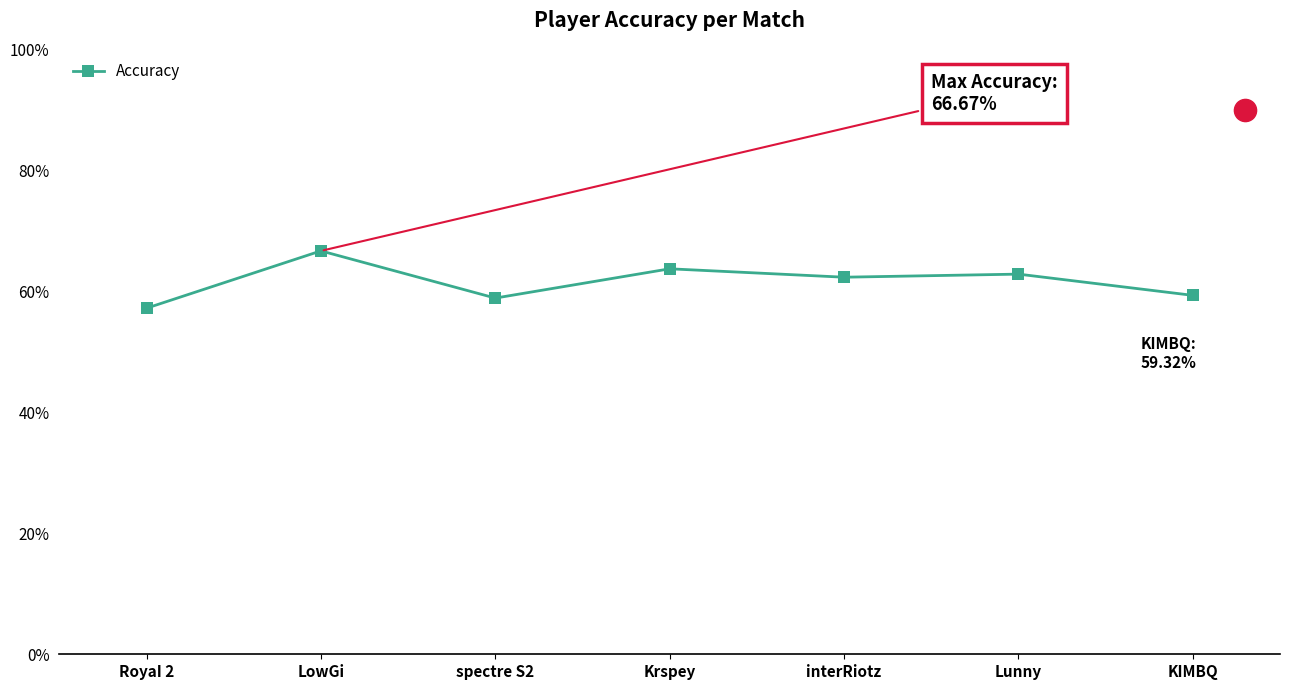

What is the average value?

61.6